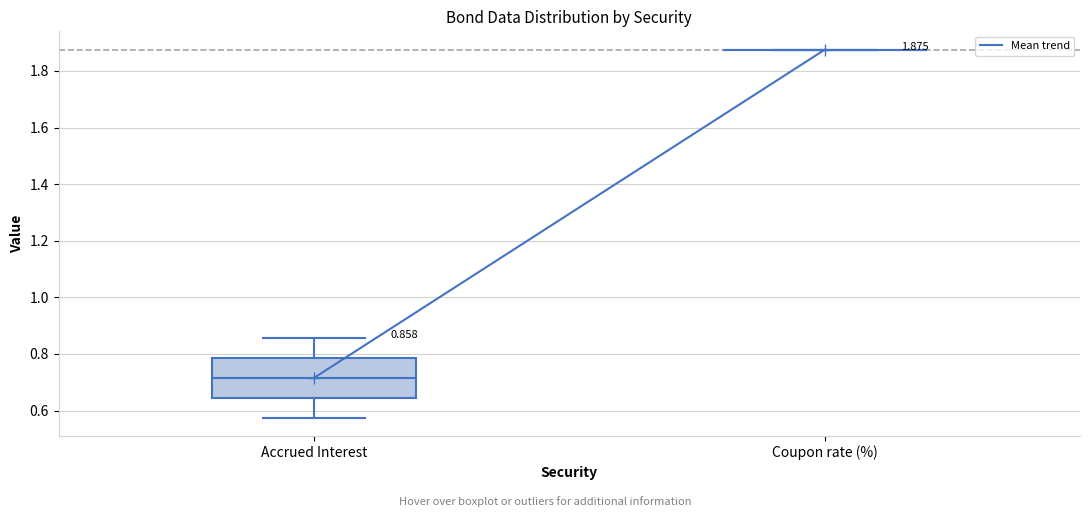

Comparing the boxes themselves (not the whiskers), which one is the tallest?

Accrued Interest